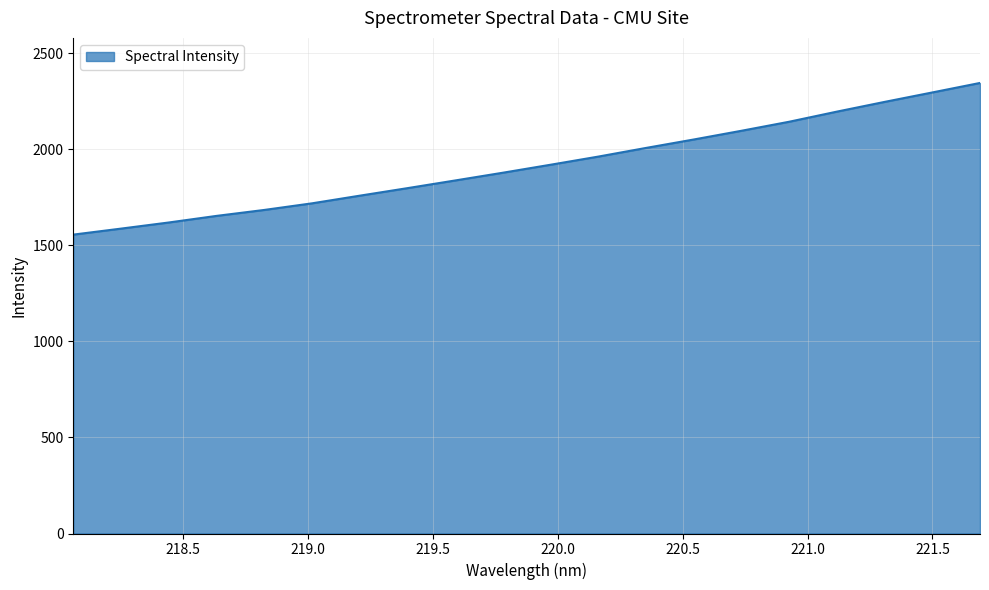

What is the minimum value shown in the chart?

1555.4